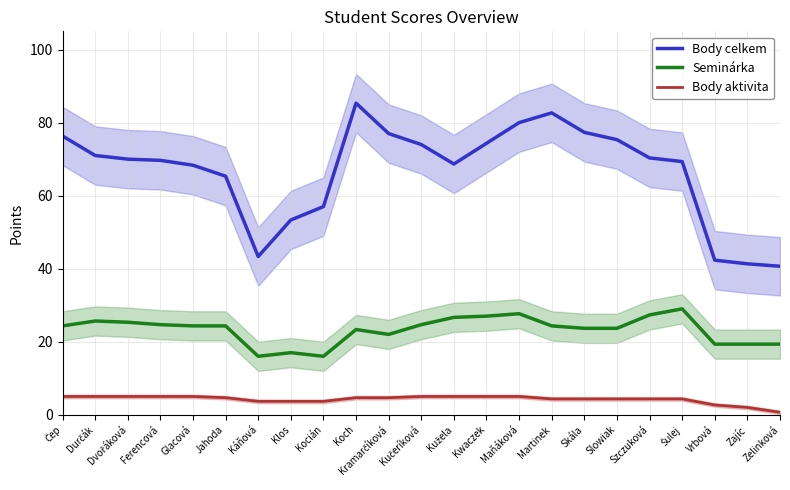

What is the lowest value of the Body aktivita series?

0.7